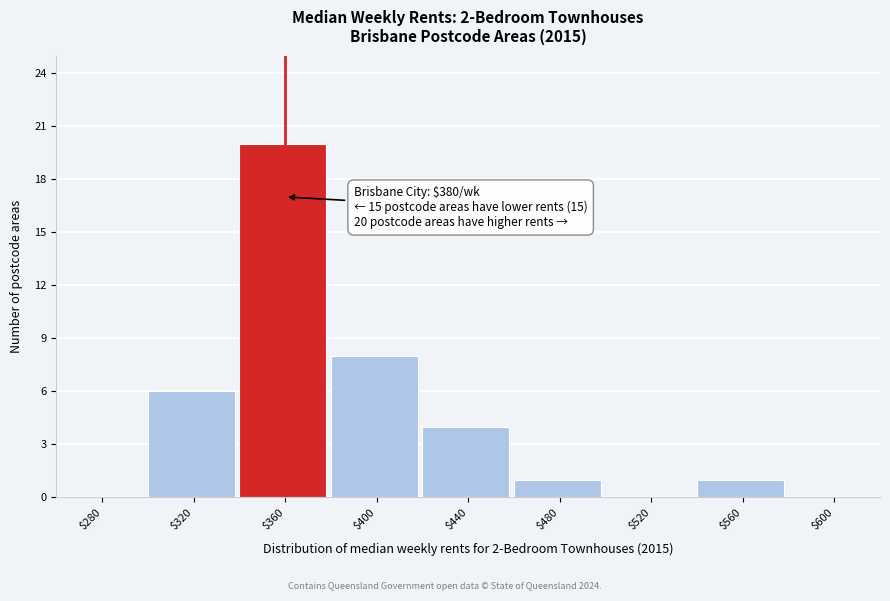

Is it true that the value at $400 is 3?

False